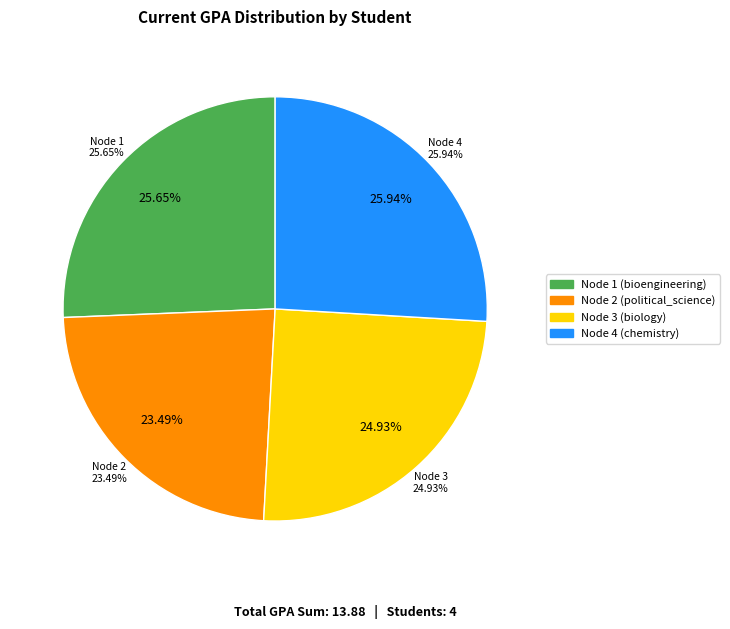

Count the number of slices in the pie.

4